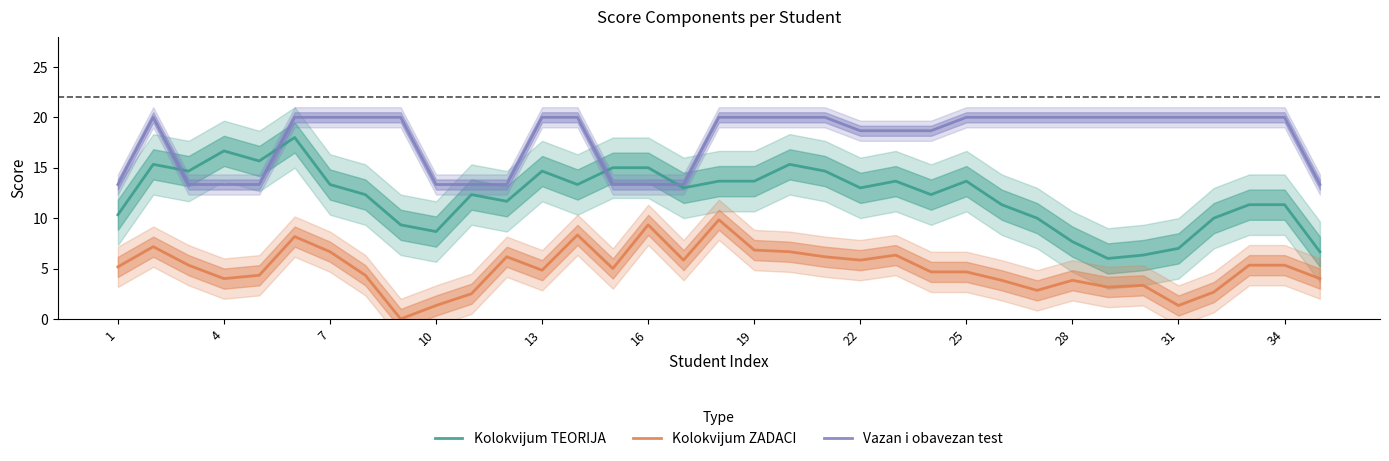

What is the value of the Kolokvijum TEORIJA point at the 30th from the left?

6.3